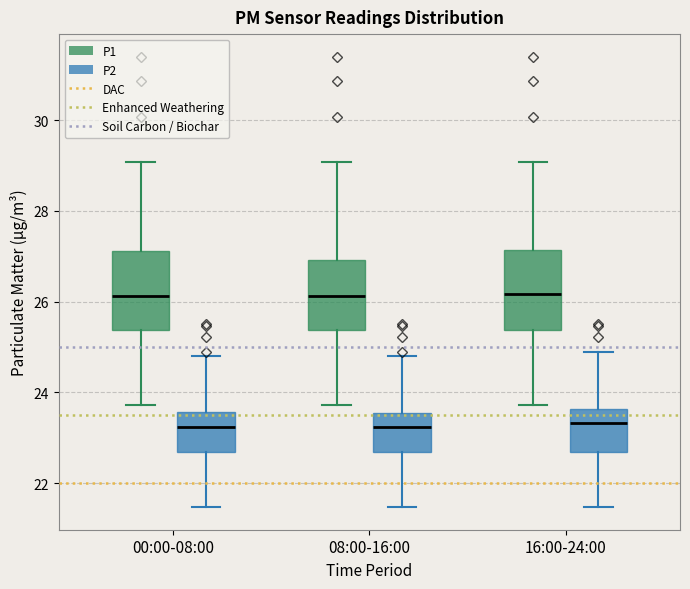

Reading left to right, transcribe this box plot: for each box, give where its median line is, the range the box spans, and where its two whiskers end, as read against the y-axis. The values are not printed on the chart, so give them approximately, as read against the axis.

00:00-08:00 (P1): median 26.2, box 25.4 to 27.2, whiskers 23.8 to 29.0
00:00-08:00 (P2): median 23.2, box 22.6 to 23.6, whiskers 21.4 to 24.8
08:00-16:00 (P1): median 26.2, box 25.4 to 27.0, whiskers 23.8 to 29.0
08:00-16:00 (P2): median 23.2, box 22.6 to 23.6, whiskers 21.4 to 24.8
16:00-24:00 (P1): median 26.2, box 25.4 to 27.2, whiskers 23.8 to 29.0
16:00-24:00 (P2): median 23.4, box 22.6 to 23.6, whiskers 21.4 to 25.0